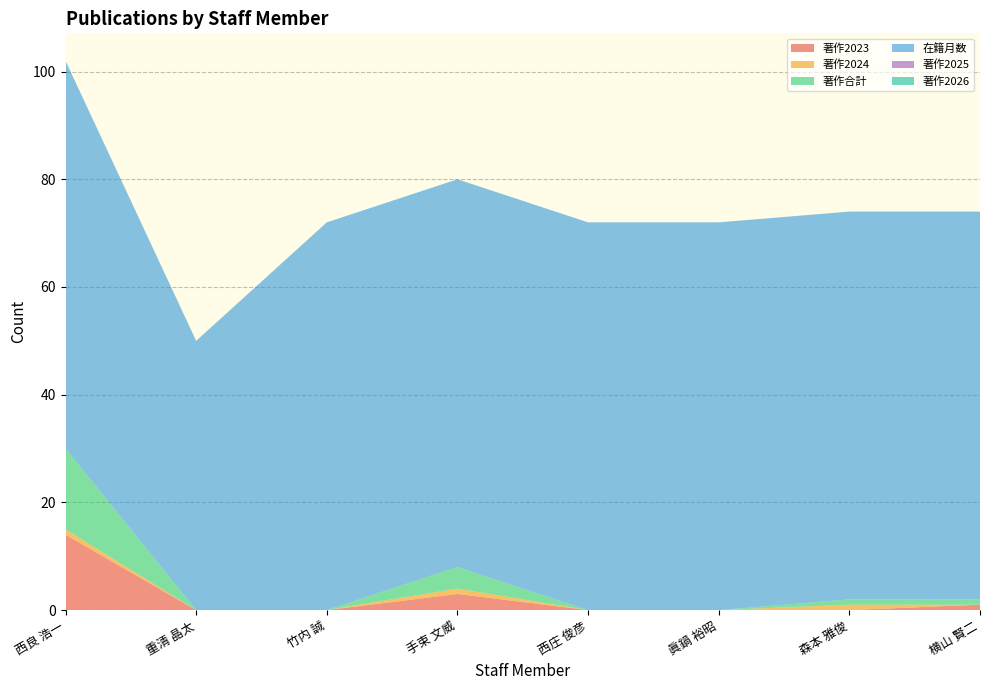

Reading left to right, extract all data points from this chart.

著作2023: 14	0	0	3	0	0	0	1
著作2024: 1	0	0	1	0	0	1	0
著作合計: 15	0	0	4	0	0	1	1
在籍月数: 72	50	72	72	72	72	72	72
著作2025: 0	0	0	0	0	0	0	0
著作2026: 0	0	0	0	0	0	0	0